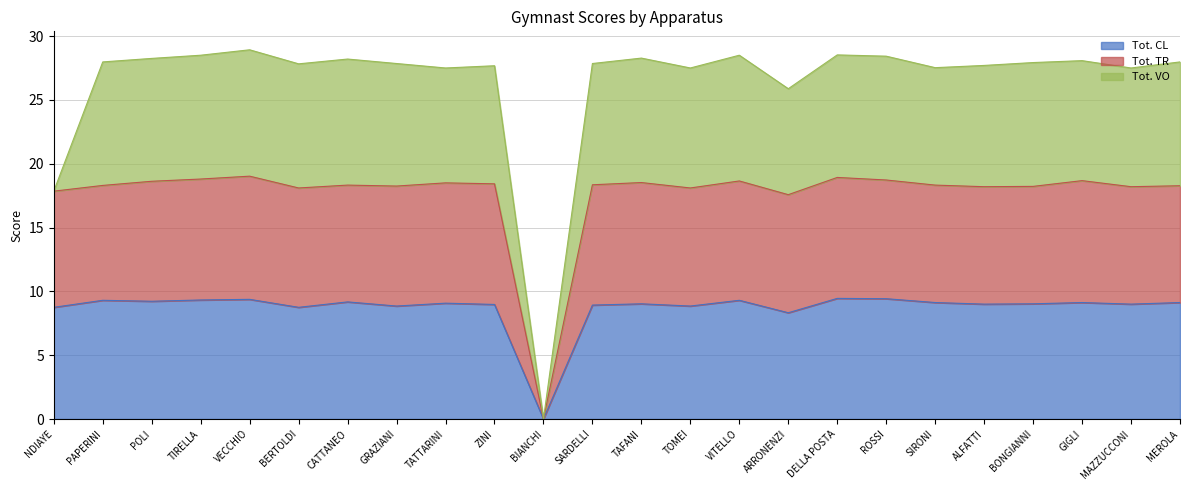

The value of Tot. CL at GIGLI is 9.1. True or false?

True